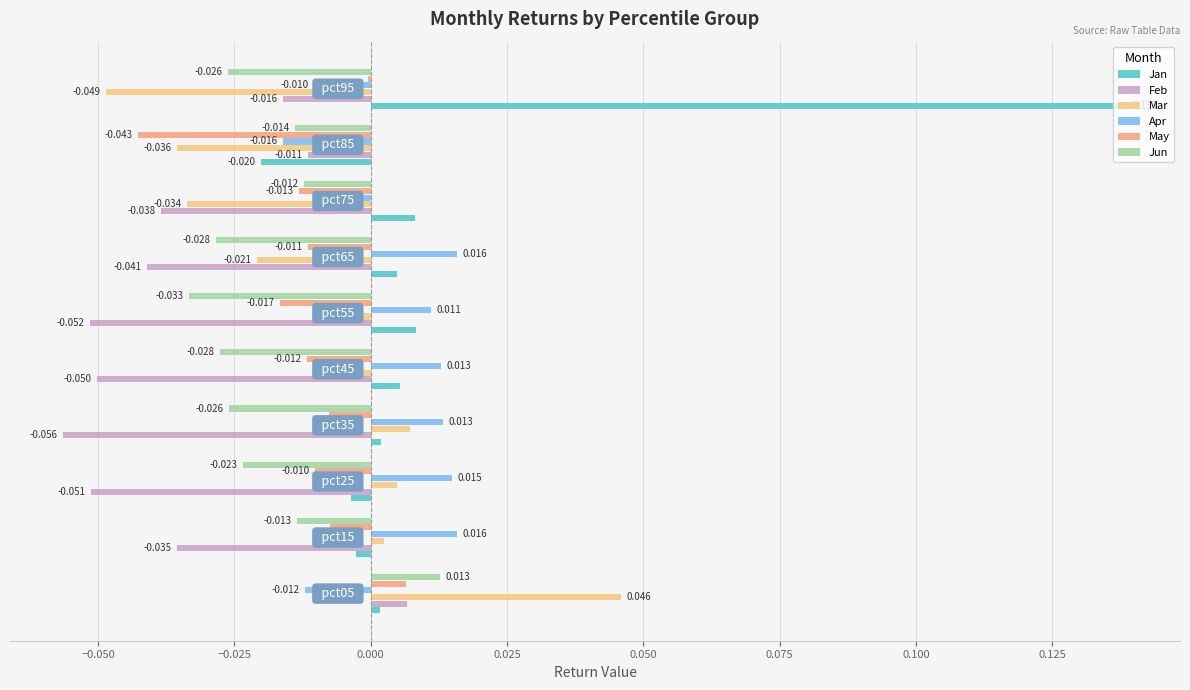

What are all the series names shown in the legend?

Jan, Feb, Mar, Apr, May, Jun